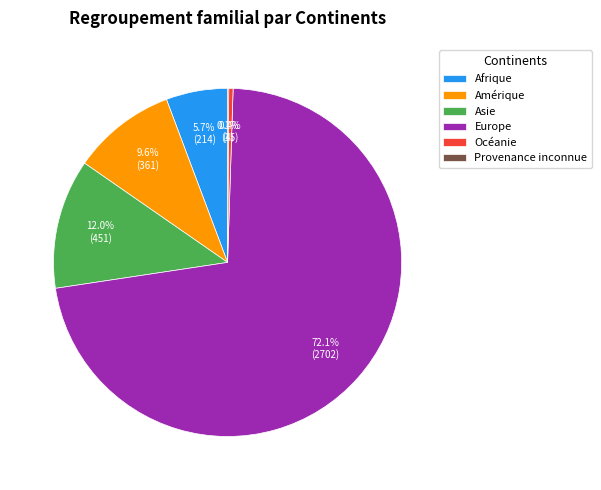

Which category has the biggest portion of the pie?

Europe